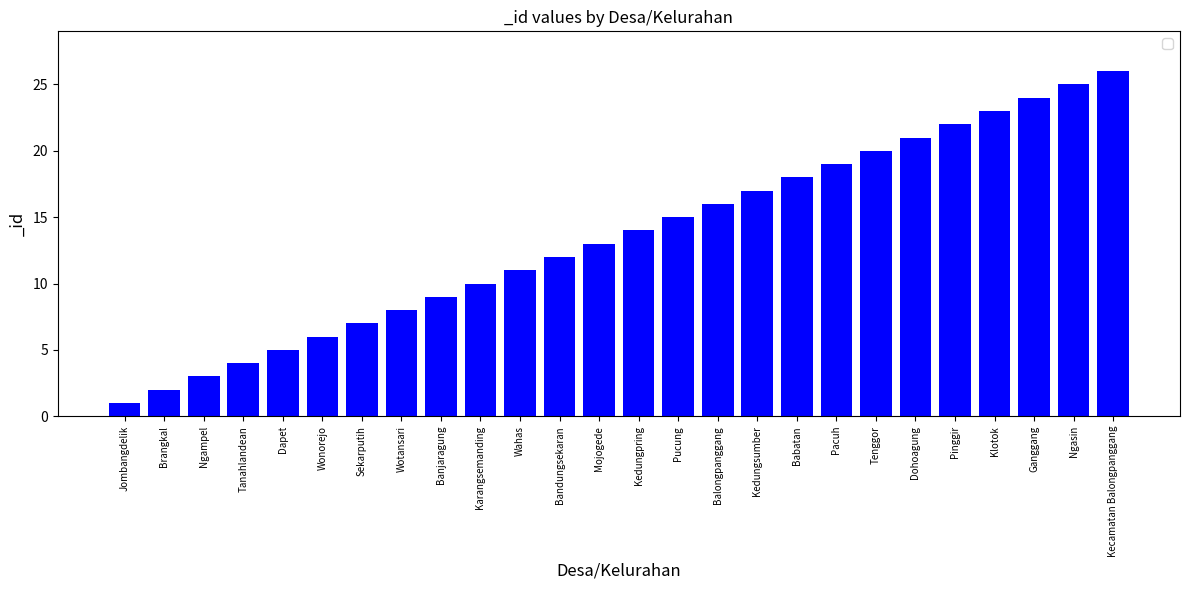

What is the difference between the maximum and second lowest values?

24